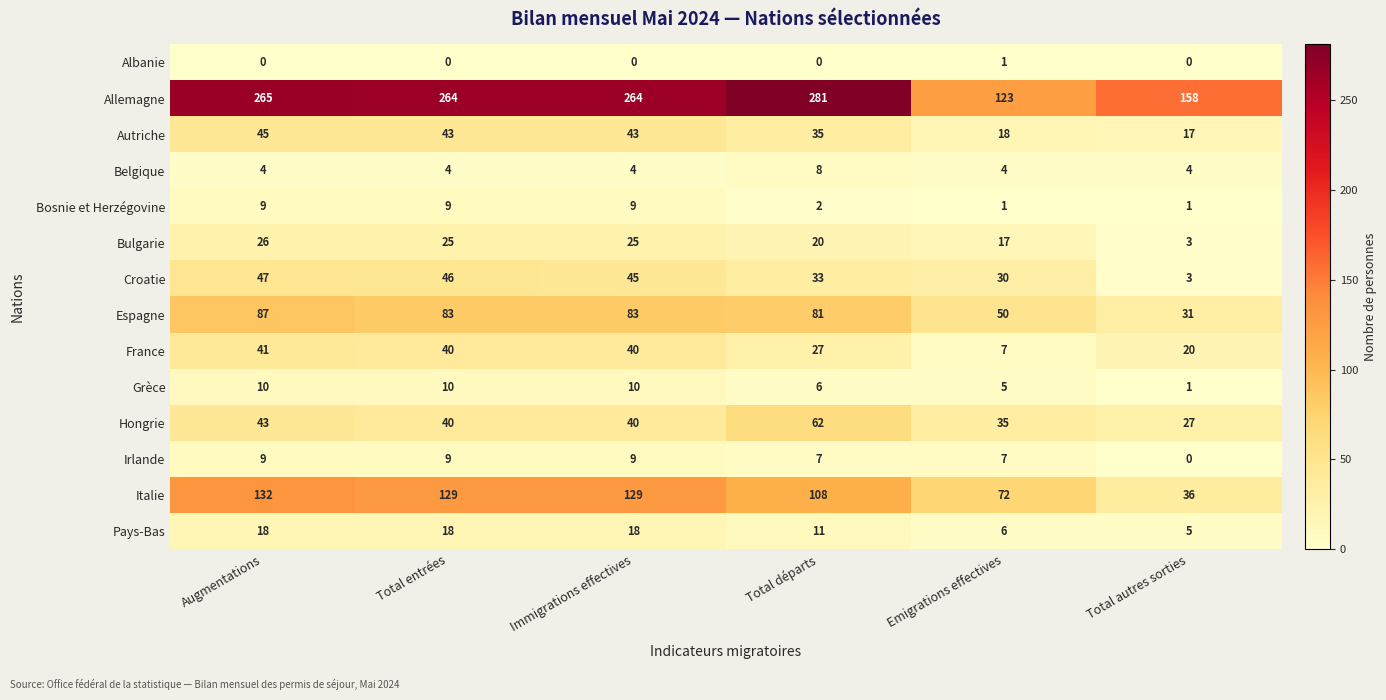

At which category is the sum across all series the highest?

Augmentations